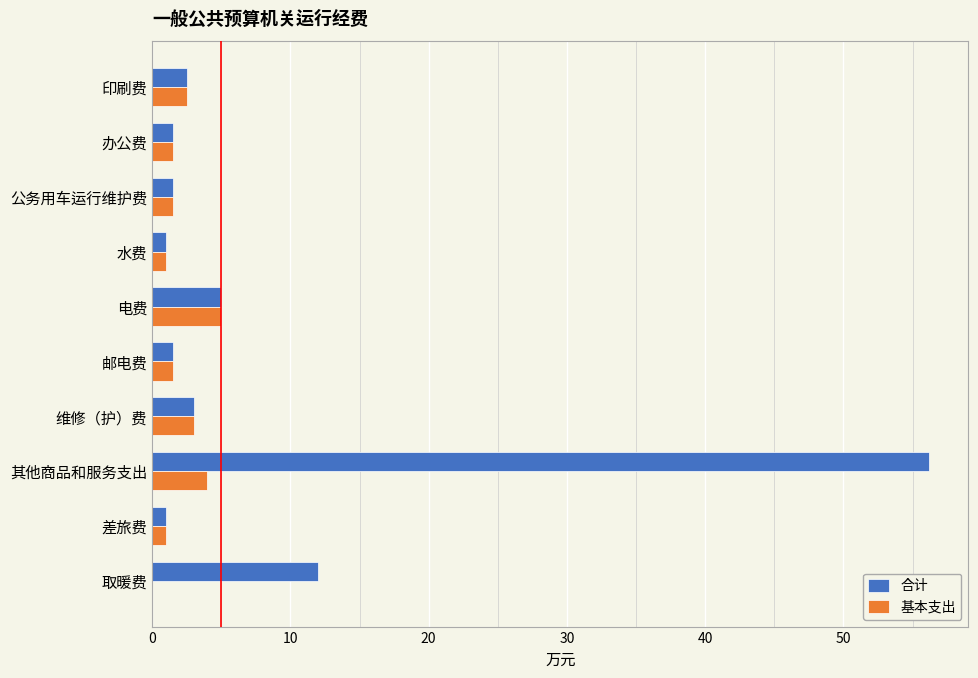

Which category has the highest value in the 合计 series?

其他商品和服务支出